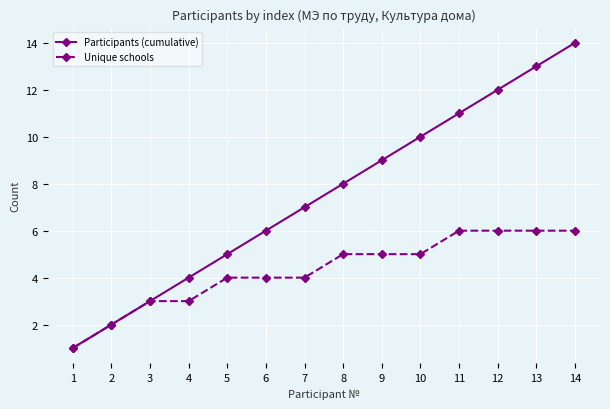

Rank the series by their average value, from highest to lowest.

Participants (cumulative), Unique schools